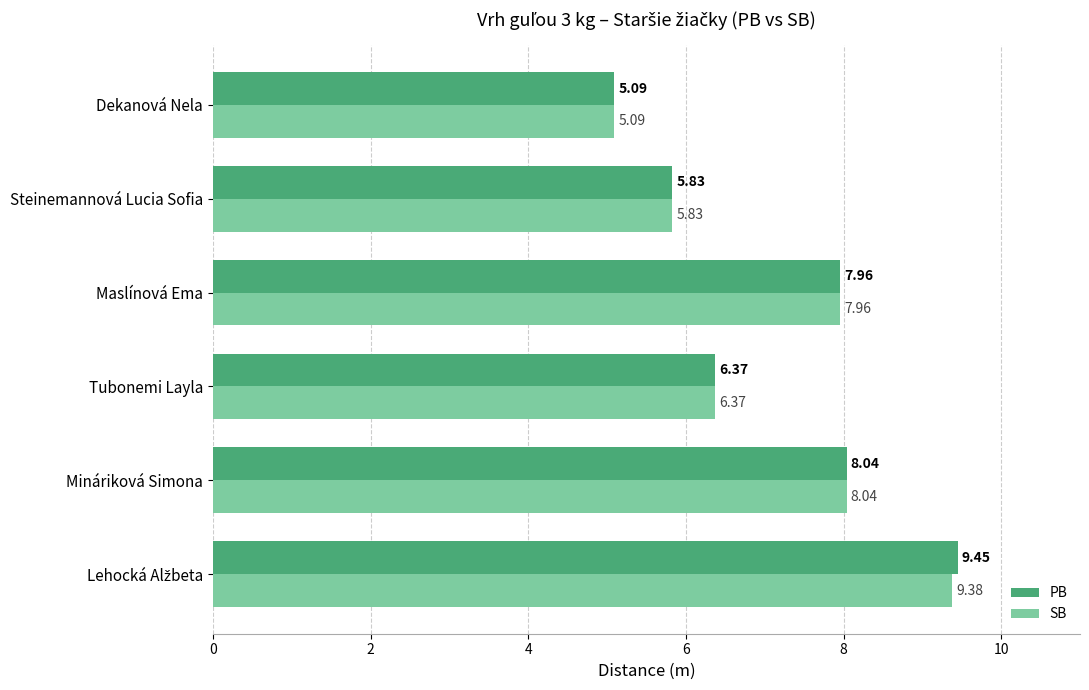

What is the difference between the second highest and second lowest values in the PB series?

2.2